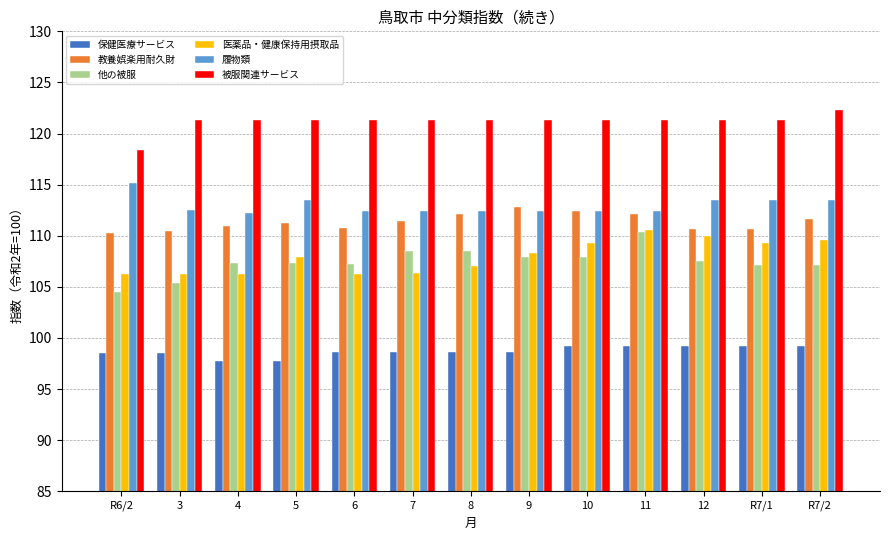

How many bars are there in each group?

6